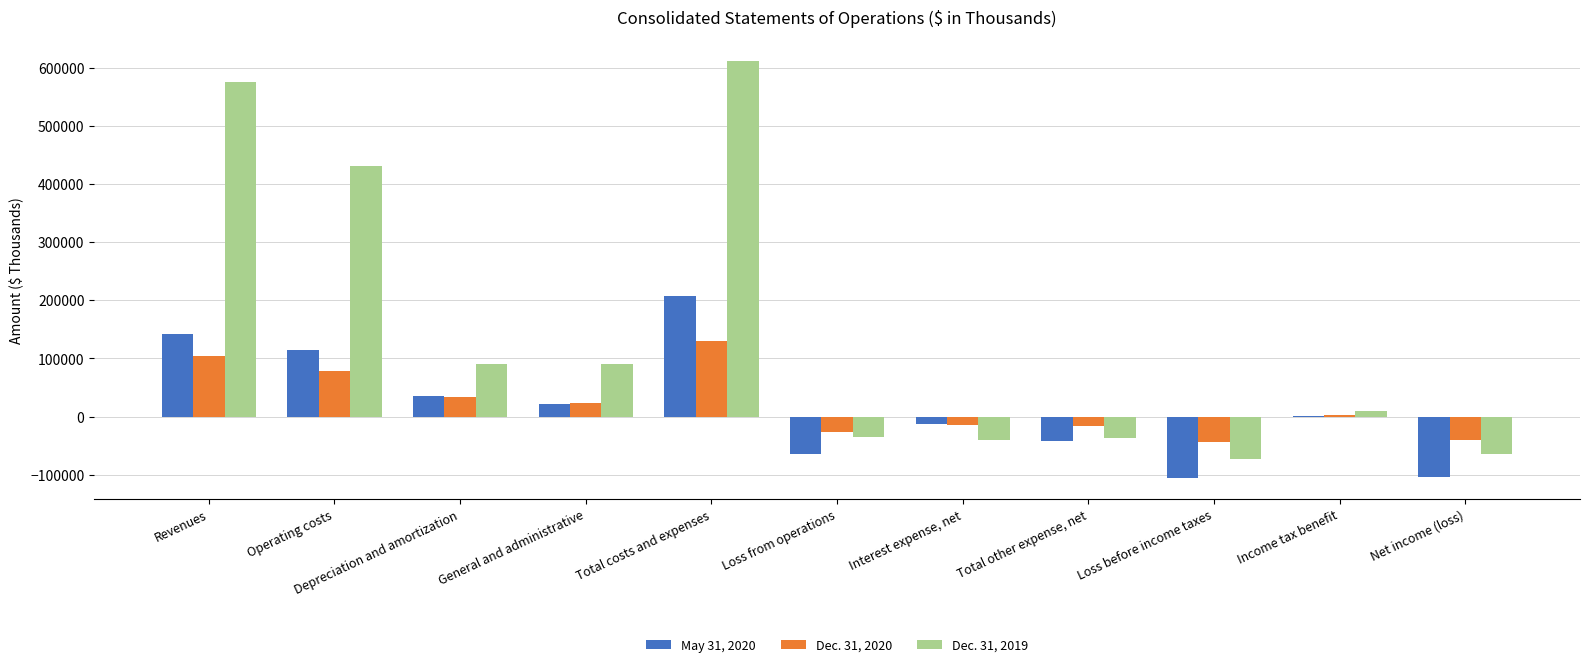

What are all the series names shown in the legend?

May 31, 2020, Dec. 31, 2020, Dec. 31, 2019